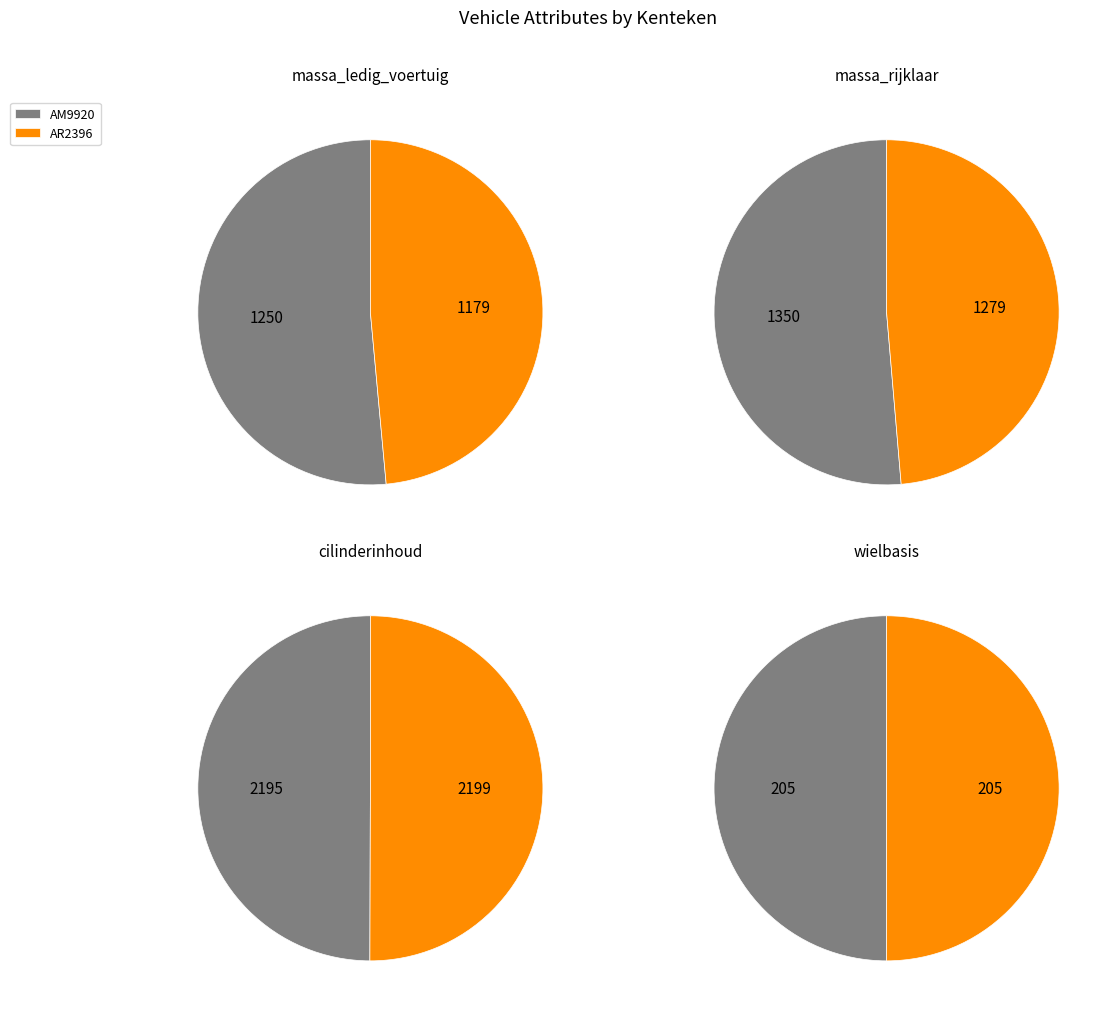

Is it true that AR2396 is 41% of the pie?

False